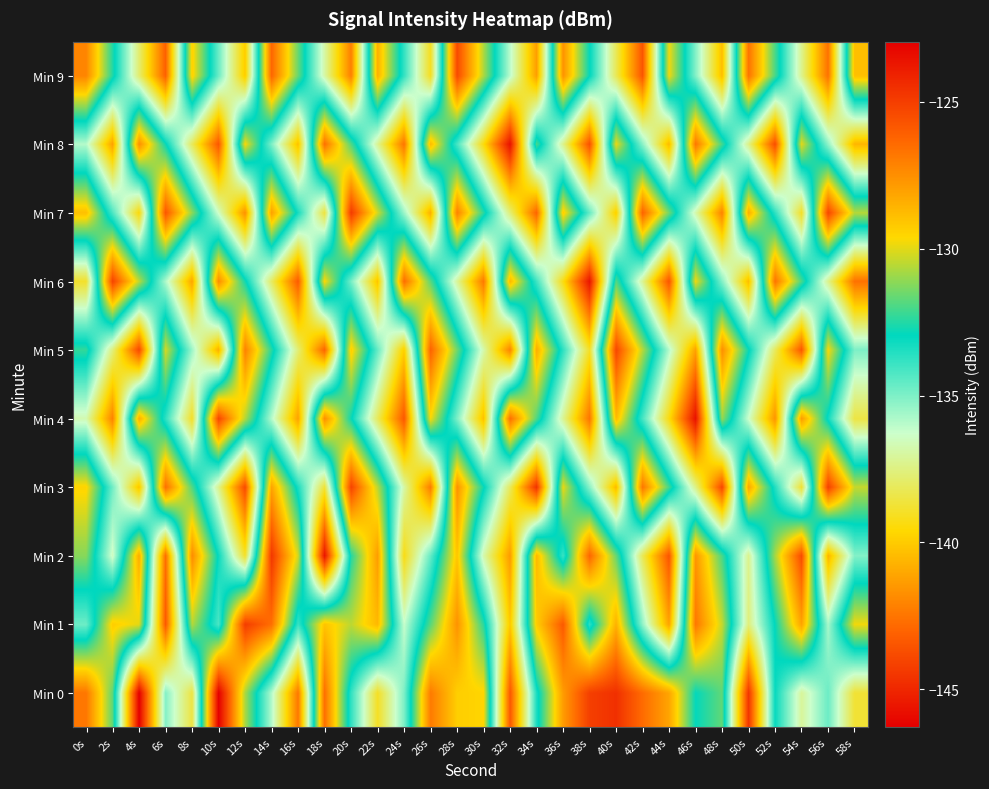

Reading left to right, list all the values displayed in this chart.

Min 0: 0s=-126.8	2s=-131.7	4s=-146.3	6s=-135.1	8s=-138.5	10s=-123.0	12s=-130.7	14s=-135.9	16s=-142.4	18s=-126.5	20s=-133.8	22s=-139.0	24s=-135.0	26s=-126.9	28s=-129.3	30s=-129.5	32s=-143.4	34s=-133.4	36s=-127.9	38s=-125.1	40s=-124.6	42s=-126.5	44s=-128.1	46s=-132.9	48s=-131.7	50s=-144.5	52s=-133.1	54s=-137.1	56s=-134.7	58s=-138.7
Min 1: 0s=-134.7	2s=-129.3	4s=-130.0	6s=-143.4	8s=-130.6	10s=-134.2	12s=-125.0	14s=-126.6	16s=-133.9	18s=-129.0	20s=-130.5	22s=-128.7	24s=-136.2	26s=-131.8	28s=-127.6	30s=-132.4	32s=-140.1	34s=-129.3	36s=-125.9	38s=-133.7	40s=-128.5	42s=-135.3	44s=-141.2	46s=-126.8	48s=-130.4	50s=-137.6	52s=-132.9	54s=-128.1	56s=-135.7	58s=-129.8
Min 2: 0s=-131.2	2s=-136.5	4s=-128.3	6s=-142.7	8s=-127.4	10s=-133.1	12s=-138.9	14s=-124.8	16s=-130.2	18s=-145.6	20s=-132.5	22s=-127.9	24s=-139.3	26s=-134.6	28s=-129.1	30s=-136.8	32s=-141.4	34s=-128.7	36s=-133.9	38s=-126.3	40s=-131.6	42s=-138.2	44s=-143.5	46s=-127.7	48s=-132.0	50s=-137.3	52s=-130.8	54s=-125.5	56s=-140.7	58s=-135.1
Min 3: 0s=-129.5	2s=-134.8	4s=-140.2	6s=-126.6	8s=-131.9	10s=-137.3	12s=-143.8	14s=-128.1	16s=-133.4	18s=-138.7	20s=-125.2	22s=-130.5	24s=-136.9	26s=-142.3	28s=-127.6	30s=-132.8	32s=-138.1	34s=-144.6	36s=-129.9	38s=-135.2	40s=-140.5	42s=-126.8	44s=-132.1	46s=-137.4	48s=-143.9	50s=-128.2	52s=-133.5	54s=-138.8	56s=-125.1	58s=-130.4
Min 4: 0s=-136.7	2s=-142.1	4s=-128.4	6s=-133.7	8s=-139.0	10s=-125.3	12s=-130.6	14s=-135.9	16s=-141.2	18s=-127.5	20s=-132.8	22s=-138.1	24s=-143.4	26s=-129.7	28s=-135.0	30s=-140.3	32s=-126.6	34s=-131.9	36s=-137.2	38s=-142.5	40s=-128.8	42s=-134.1	44s=-139.4	46s=-145.7	48s=-131.0	50s=-136.3	52s=-141.6	54s=-127.9	56s=-133.2	58s=-138.5
Min 5: 0s=-132.3	2s=-137.6	4s=-143.9	6s=-130.2	8s=-135.5	10s=-140.8	12s=-127.1	14s=-132.4	16s=-137.7	18s=-143.0	20s=-129.3	22s=-134.6	24s=-139.9	26s=-126.2	28s=-131.5	30s=-136.8	32s=-142.1	34s=-128.4	36s=-133.7	38s=-139.0	40s=-125.3	42s=-130.6	44s=-135.9	46s=-141.2	48s=-127.5	50s=-132.8	52s=-138.1	54s=-143.4	56s=-129.7	58s=-135.0
Min 6: 0s=-138.9	2s=-125.2	4s=-130.5	6s=-135.8	8s=-141.1	10s=-127.4	12s=-132.7	14s=-138.0	16s=-143.3	18s=-129.6	20s=-134.9	22s=-140.2	24s=-126.5	26s=-131.8	28s=-137.1	30s=-142.4	32s=-128.7	34s=-134.0	36s=-139.3	38s=-145.6	40s=-131.9	42s=-137.2	44s=-143.5	46s=-129.8	48s=-135.1	50s=-140.4	52s=-126.7	54s=-132.0	56s=-137.3	58s=-142.6
Min 7: 0s=-128.9	2s=-134.2	4s=-139.5	6s=-125.8	8s=-131.1	10s=-136.4	12s=-141.7	14s=-128.0	16s=-133.3	18s=-138.6	20s=-124.9	22s=-130.2	24s=-135.5	26s=-140.8	28s=-127.1	30s=-132.4	32s=-137.7	34s=-143.0	36s=-129.3	38s=-134.6	40s=-139.9	42s=-126.2	44s=-131.5	46s=-136.8	48s=-142.1	50s=-128.4	52s=-133.7	54s=-139.0	56s=-125.3	58s=-130.6
Min 8: 0s=-135.9	2s=-141.2	4s=-127.5	6s=-132.8	8s=-138.1	10s=-143.4	12s=-129.7	14s=-135.0	16s=-140.3	18s=-126.6	20s=-131.9	22s=-137.2	24s=-142.5	26s=-128.8	28s=-134.1	30s=-139.4	32s=-145.7	34s=-132.0	36s=-137.3	38s=-143.6	40s=-129.9	42s=-135.2	44s=-140.5	46s=-126.8	48s=-132.1	50s=-137.4	52s=-143.7	54s=-130.0	56s=-135.3	58s=-140.6
Min 9: 0s=-127.2	2s=-132.5	4s=-137.8	6s=-143.1	8s=-129.4	10s=-134.7	12s=-140.0	14s=-126.3	16s=-131.6	18s=-136.9	20s=-142.2	22s=-128.5	24s=-133.8	26s=-139.1	28s=-125.4	30s=-130.7	32s=-136.0	34s=-141.3	36s=-127.6	38s=-132.9	40s=-138.2	42s=-143.5	44s=-129.8	46s=-135.1	48s=-140.4	50s=-126.7	52s=-132.0	54s=-137.3	56s=-142.6	58s=-128.9